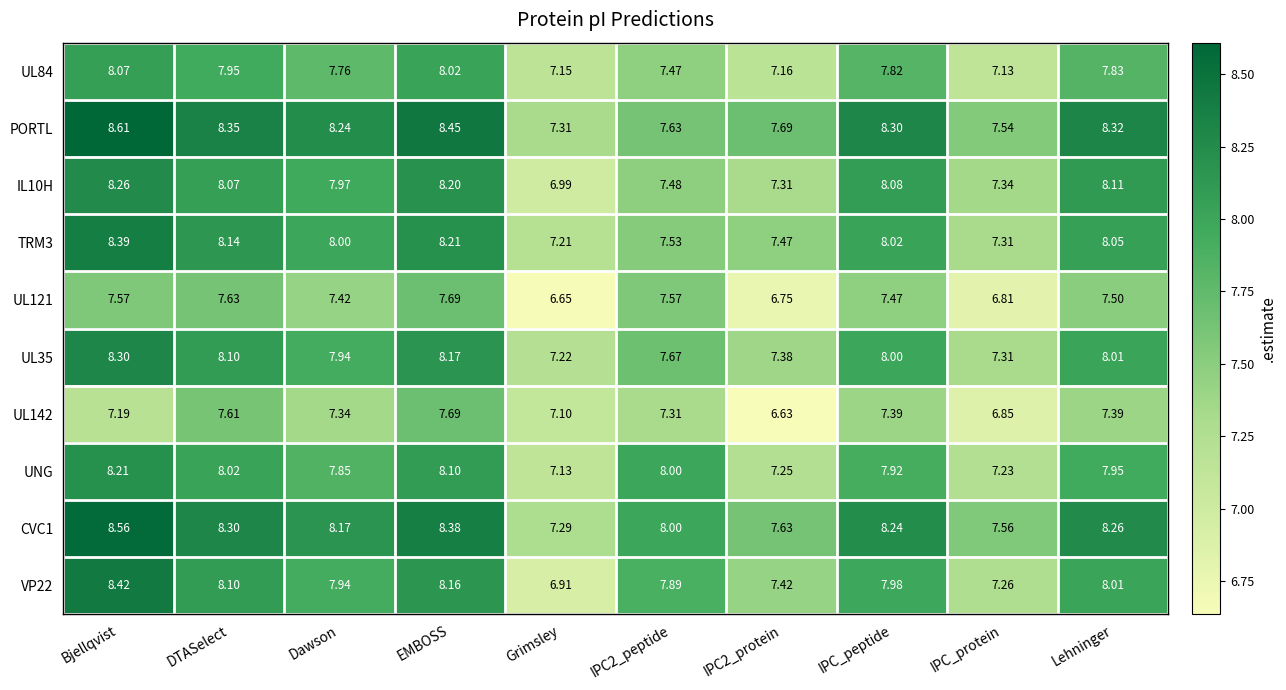

At which category is the sum across all series the highest?

Bjellqvist